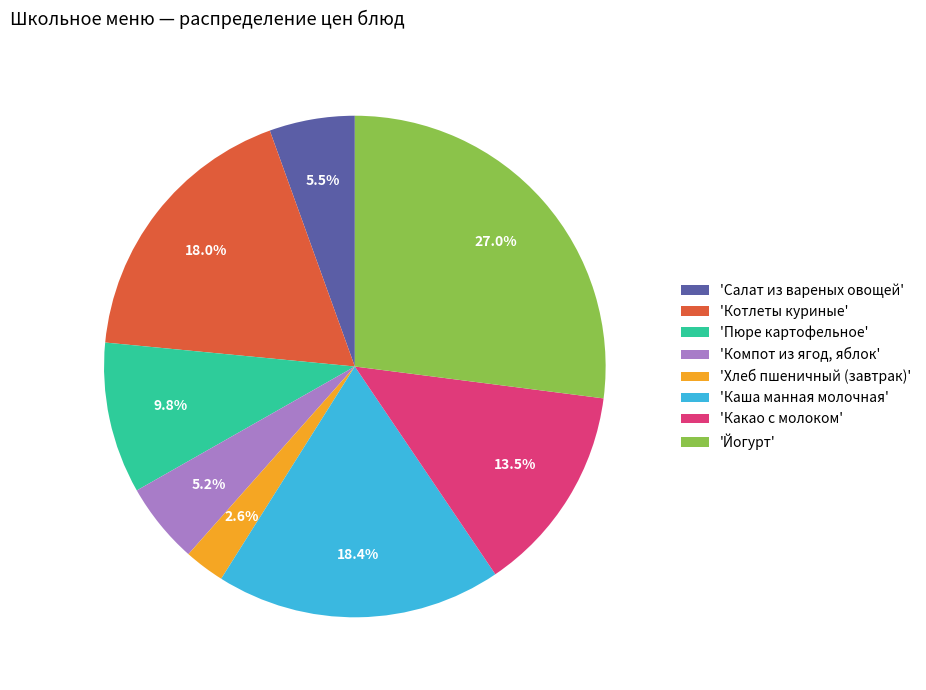

Is there a majority slice in this chart?

No